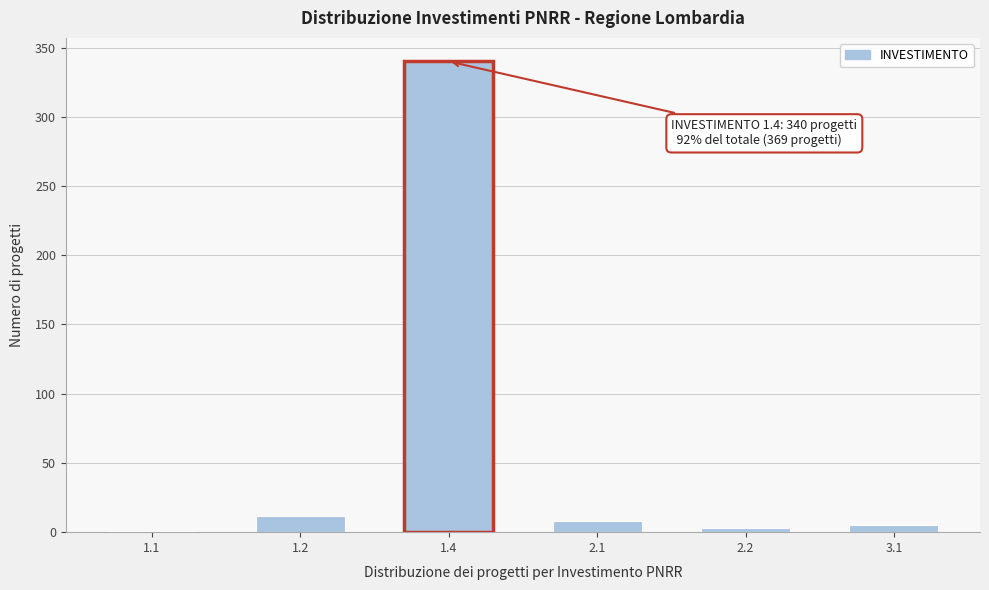

Reading left to right, list all the values displayed in this chart.

1.1=1	1.2=12	1.4=340	2.1=8	2.2=3	3.1=5